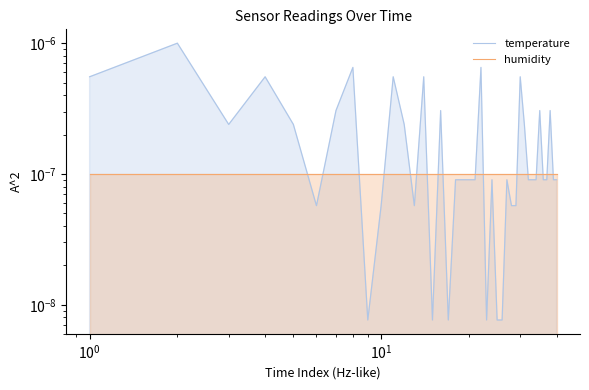

Is the value of temperature at 34 greater than the value of humidity at 21?

Yes